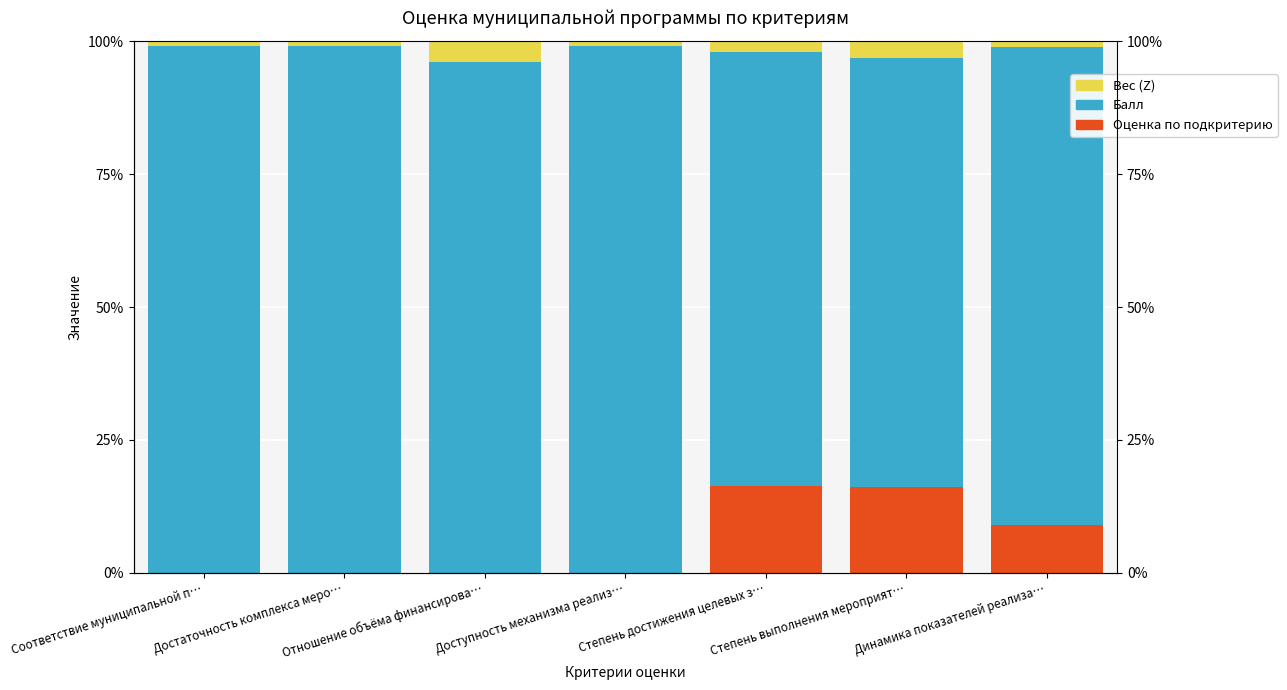

Reading left to right, what are all the values shown in this chart?

Оценка по подкритерию: Соответствие муниципальной п…=0.0	Достаточность комплекса меро…=0.0	Отношение объёма финансирова…=0.0	Доступность механизма реализ…=0.0	Степень достижения целевых з…=16.3	Степень выполнения мероприят…=16.1	Динамика показателей реализа…=9.0
Балл: Соответствие муниципальной п…=99.0	Достаточность комплекса меро…=99.0	Отношение объёма финансирова…=96.2	Доступность механизма реализ…=99.0	Степень достижения целевых з…=81.6	Степень выполнения мероприят…=80.6	Динамика показателей реализа…=89.9
Вес (Z): Соответствие муниципальной п…=1.0	Достаточность комплекса меро…=1.0	Отношение объёма финансирова…=3.8	Доступность механизма реализ…=1.0	Степень достижения целевых з…=2.0	Степень выполнения мероприят…=3.2	Динамика показателей реализа…=1.1